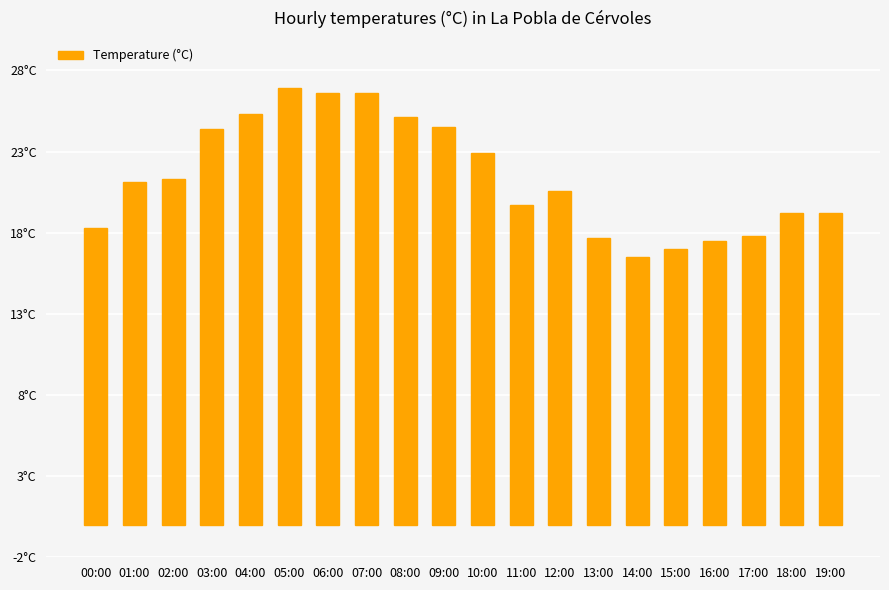

Reading left to right, transcribe all the data shown in this chart.

00:00=18.3	01:00=21.1	02:00=21.3	03:00=24.4	04:00=25.3	05:00=26.9	06:00=26.6	07:00=26.6	08:00=25.1	09:00=24.5	10:00=22.9	11:00=19.7	12:00=20.6	13:00=17.7	14:00=16.5	15:00=17.0	16:00=17.5	17:00=17.8	18:00=19.2	19:00=19.2